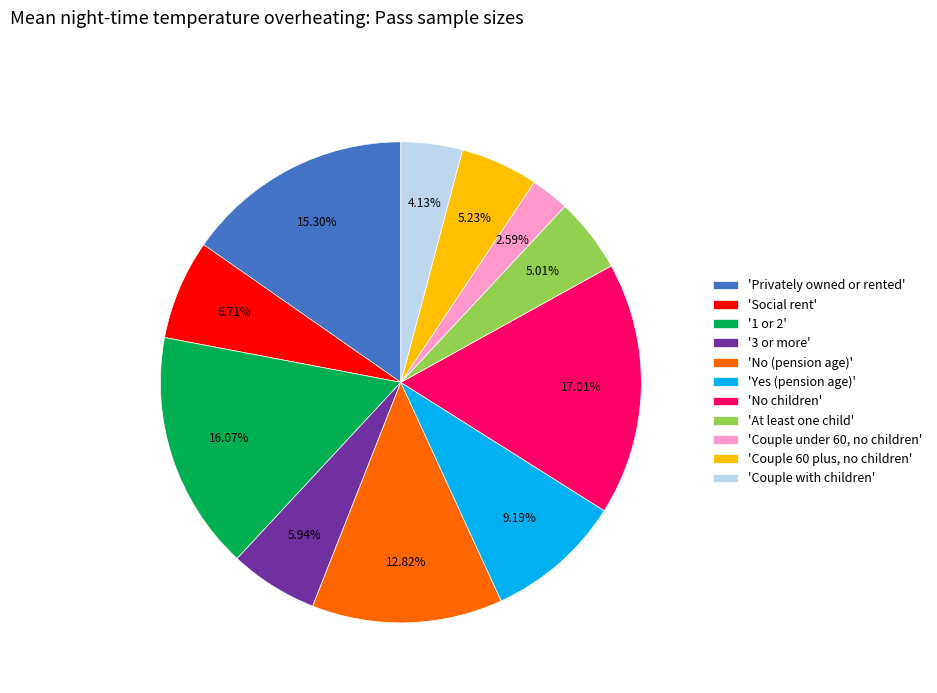

Which slice is the smallest?

'Couple under 60, no children'